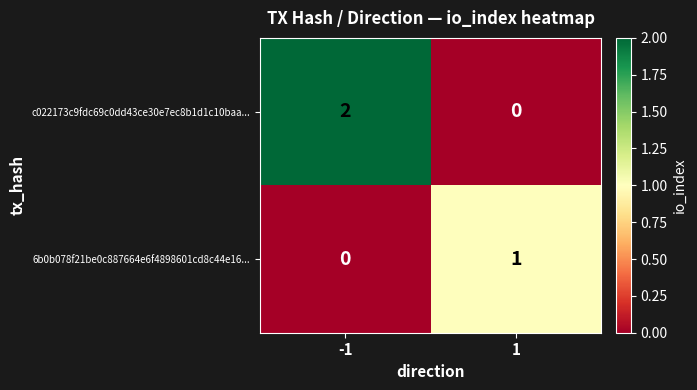

How many values in the c022173c9fdc69c0dd43ce30e7ec8b1d1c10baa... series are below 2?

1